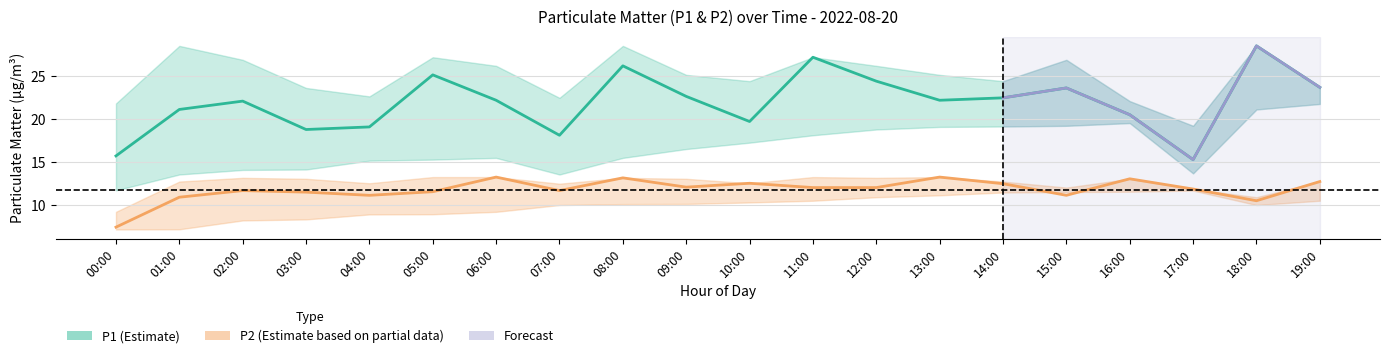

What is the value of the P2_lower point at the 15th from the left?

11.5